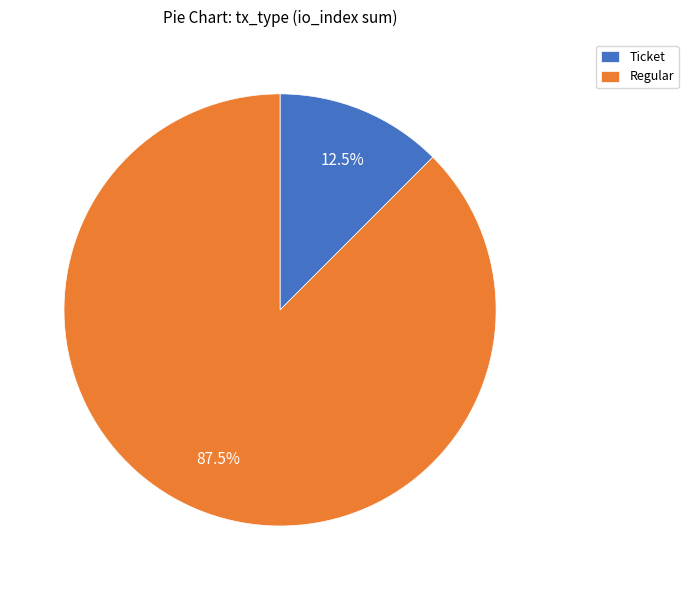

Is there a majority slice in this chart?

Yes